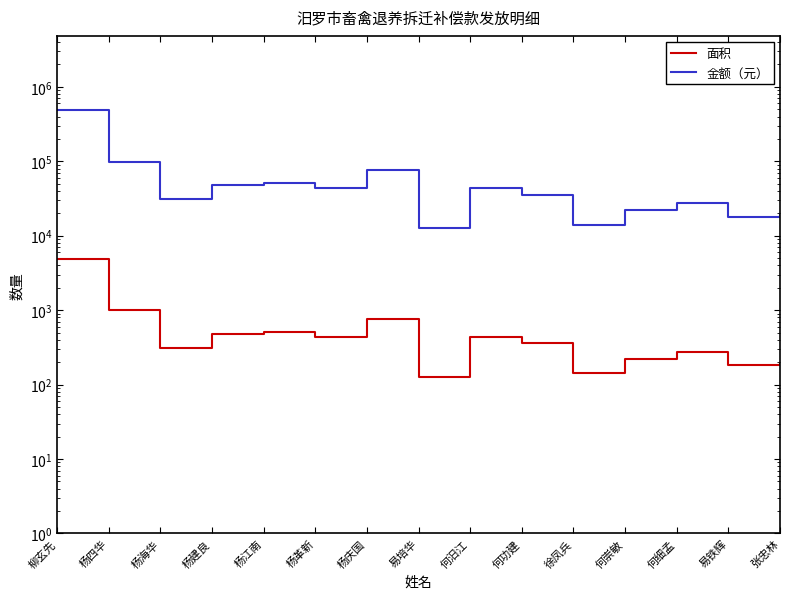

Between 杨革新 and 易铁辉, which series saw the biggest shift?

金额（元）